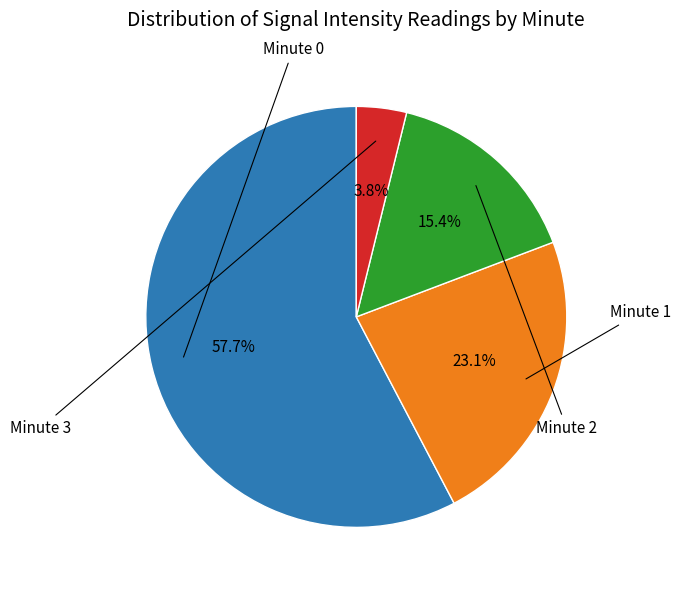

Does any single category account for the majority?

Yes